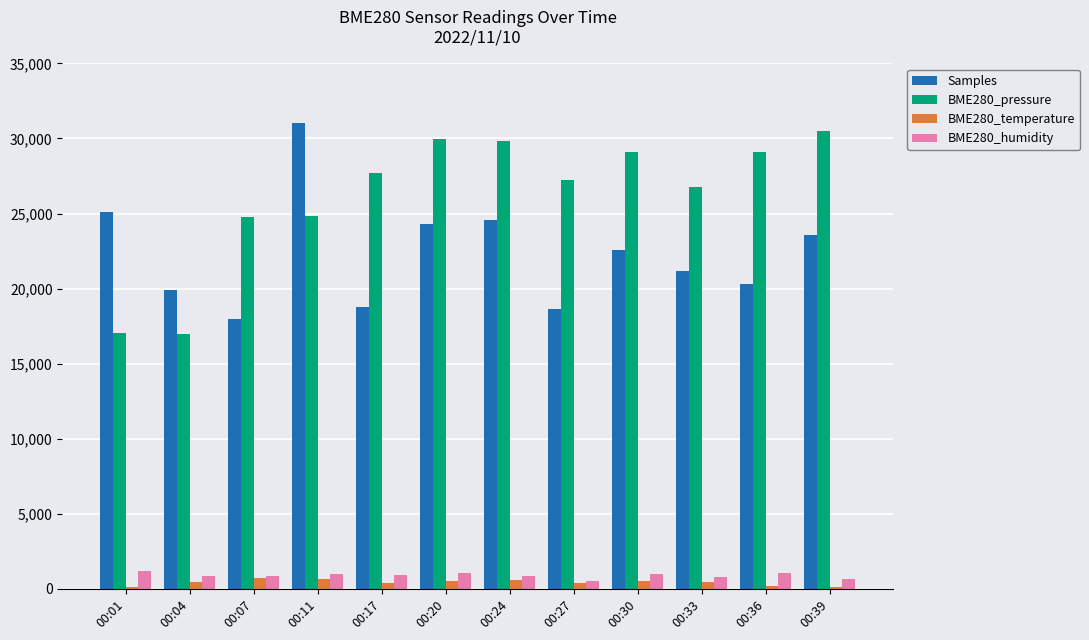

What is the sum of the BME280_humidity values at 00:07 and 00:39?

1569.8